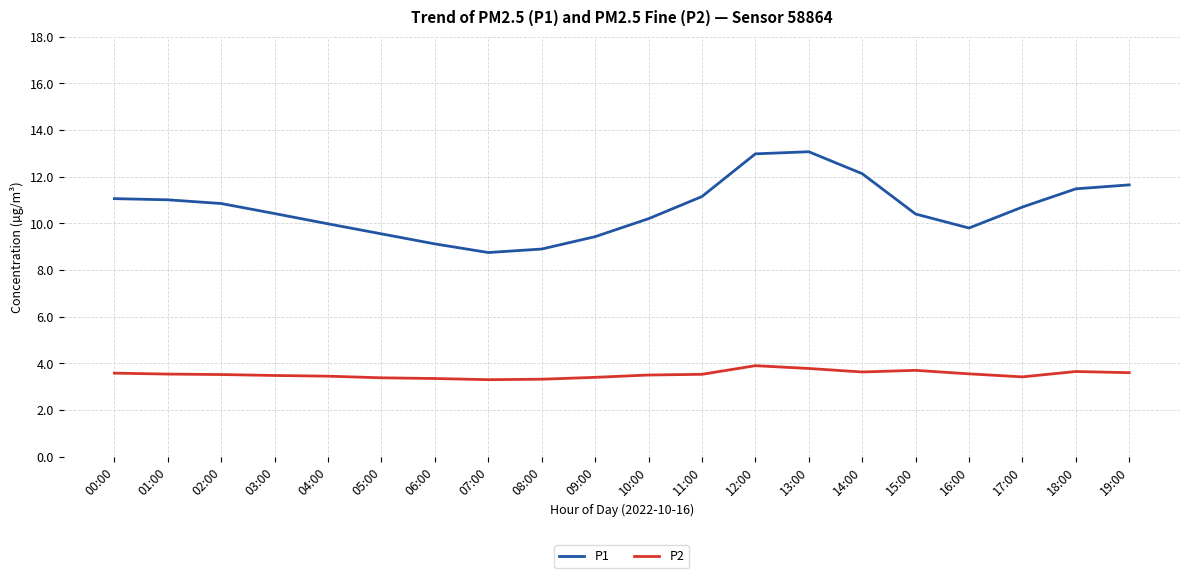

Which series has the widest spread of values?

P1